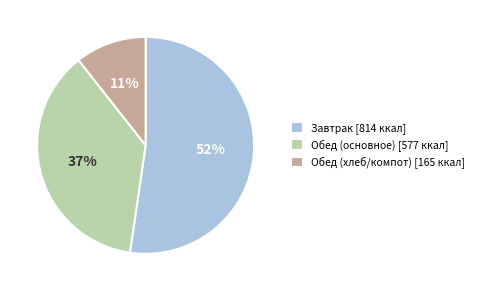

How many slices are in this pie chart?

3